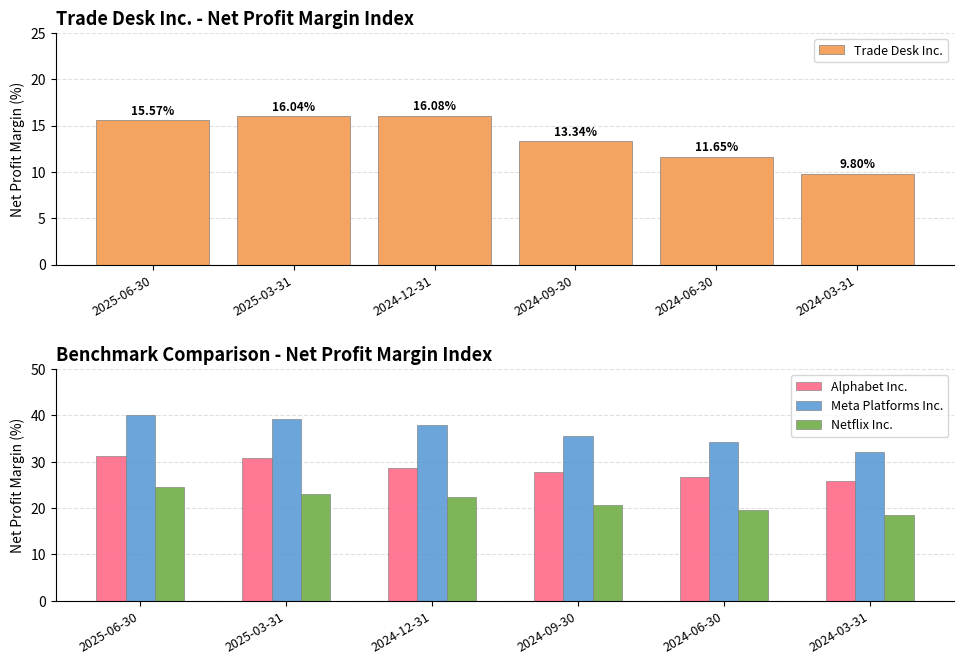

Count the number of categories in the chart.

6